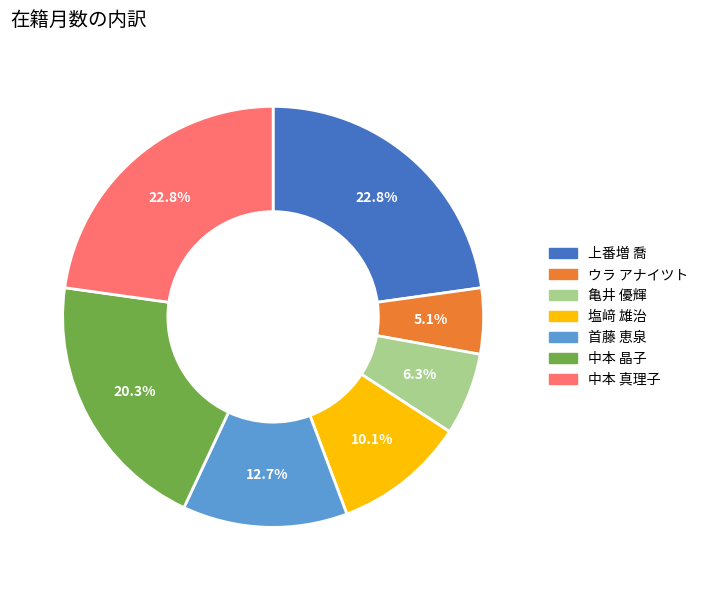

Which slice is the smallest?

ウラ アナイツト